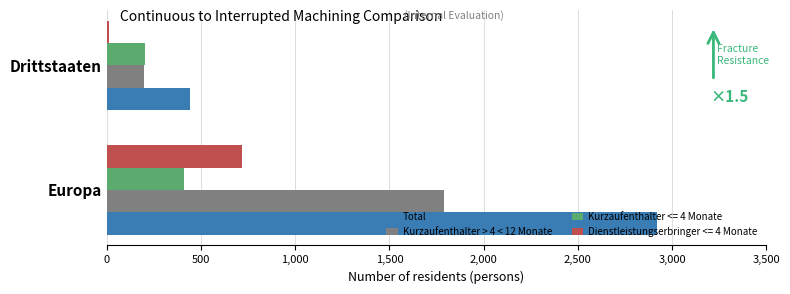

What is the sum of all Total values?

3363